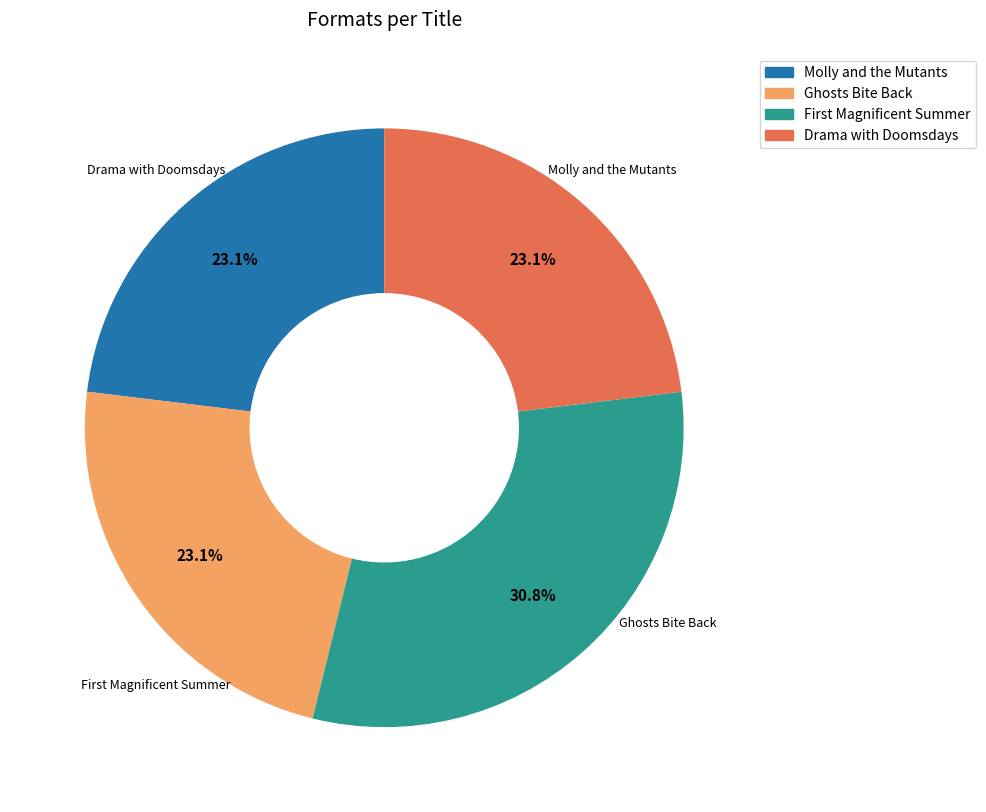

The Molly and the Mutants slice represents 23% of the pie. True or false?

True